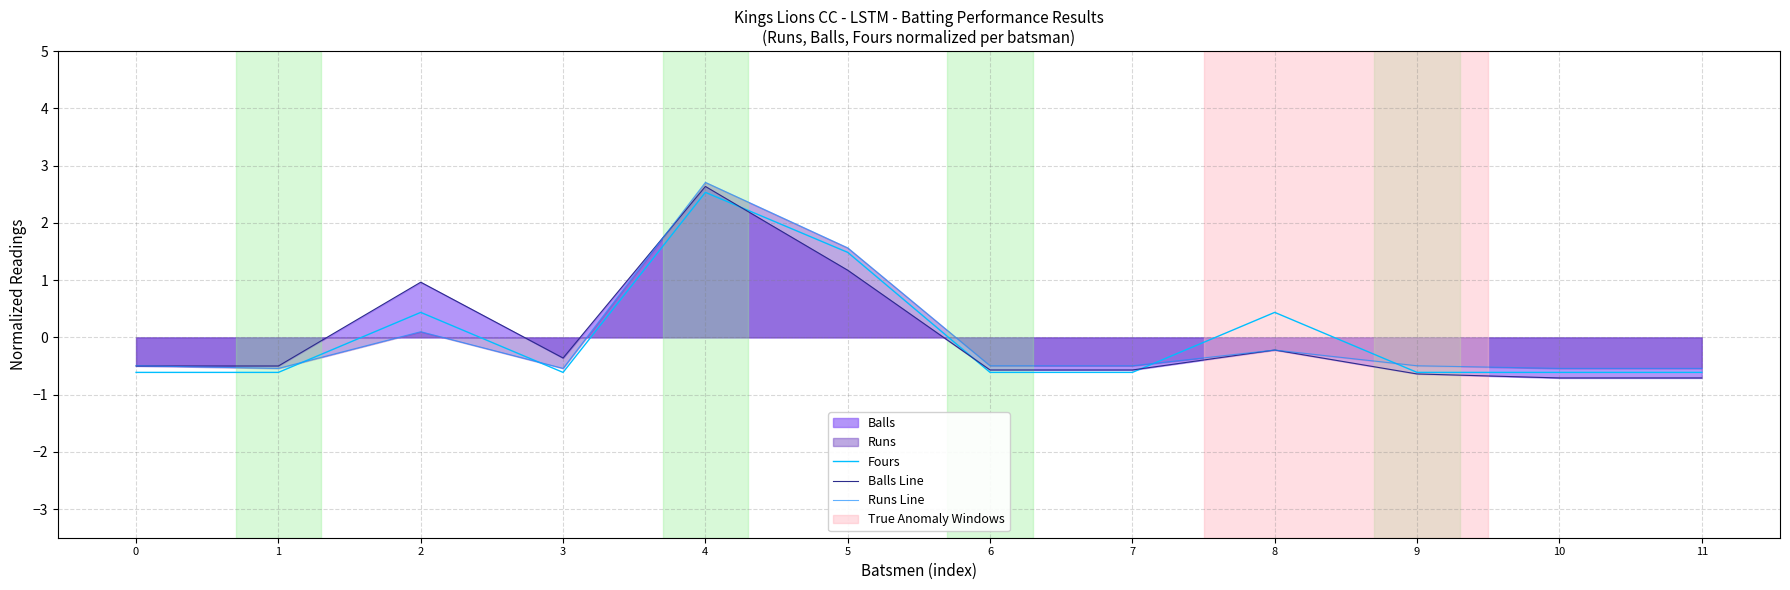

Which series changed the most between 4 and 11?

Balls Line